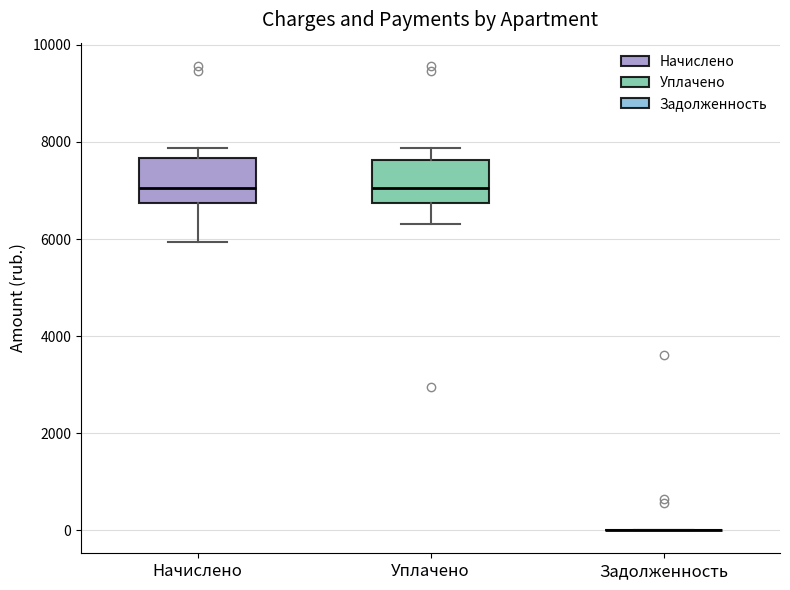

Reading left to right, read every box against the y-axis: the position of its median line, the range the box covers, and the ends of its whiskers. The values are not printed on the chart, so give them approximately, as read against the axis.

Начислено: median 7000, box 6800 to 7600, whiskers 6000 to 7800
Уплачено: median 7000, box 6800 to 7600, whiskers 6400 to 7800
Задолженность: box collapsed to a line at 0, whiskers 0 to 0